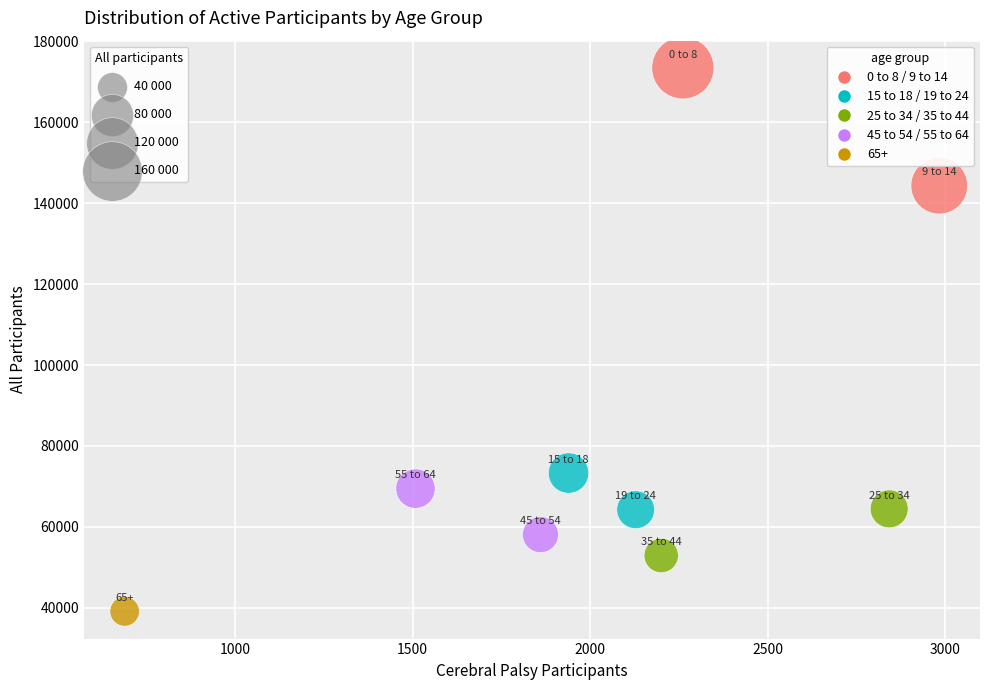

What Y value in the scatter plot is closest to 106287?

73303